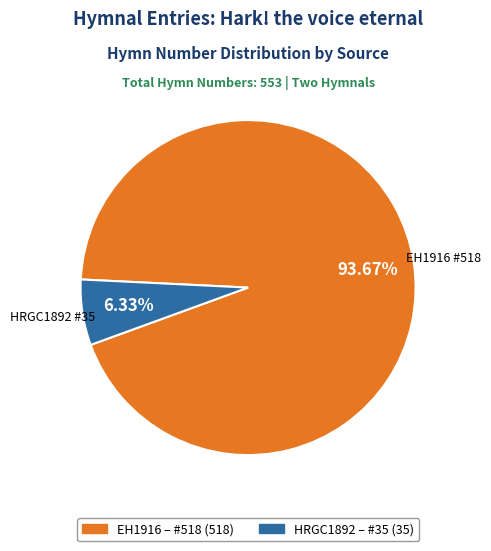

Is there a majority slice in this chart?

Yes